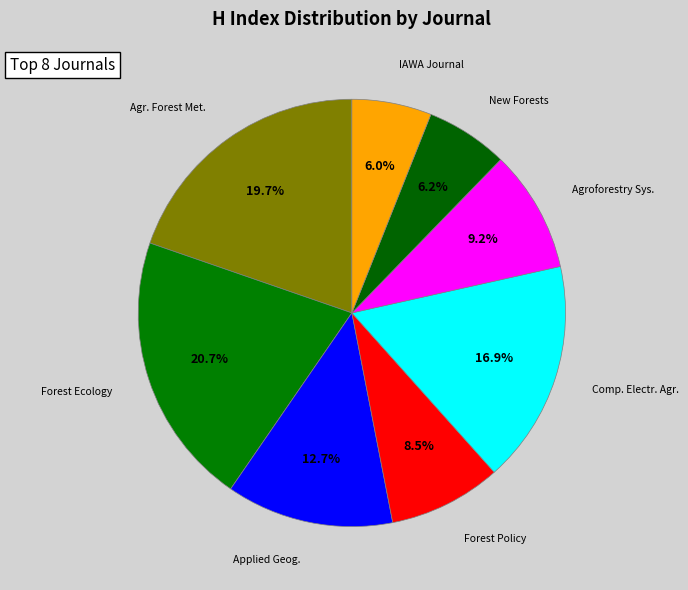

To the nearest percent, what is the average slice percentage?

12%